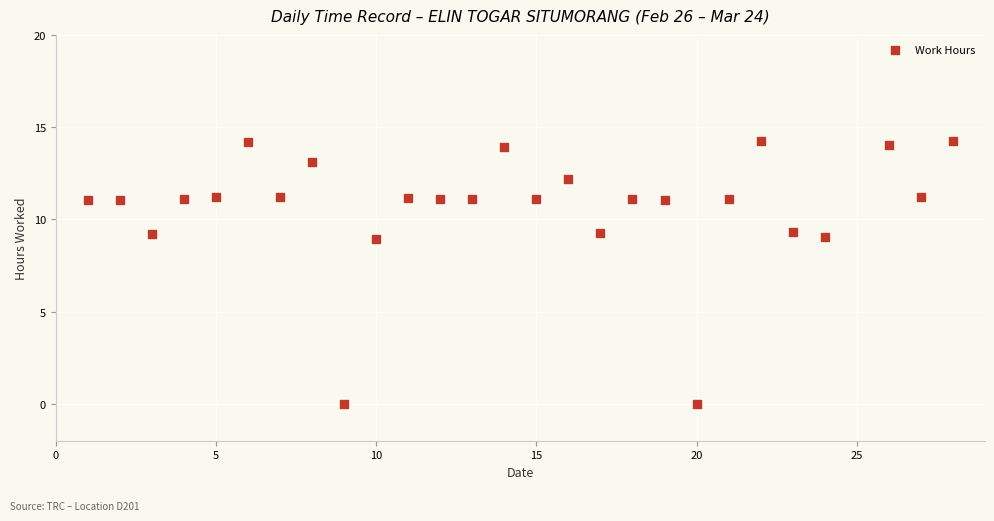

What is the range of Y values (max minus min)?

14.3